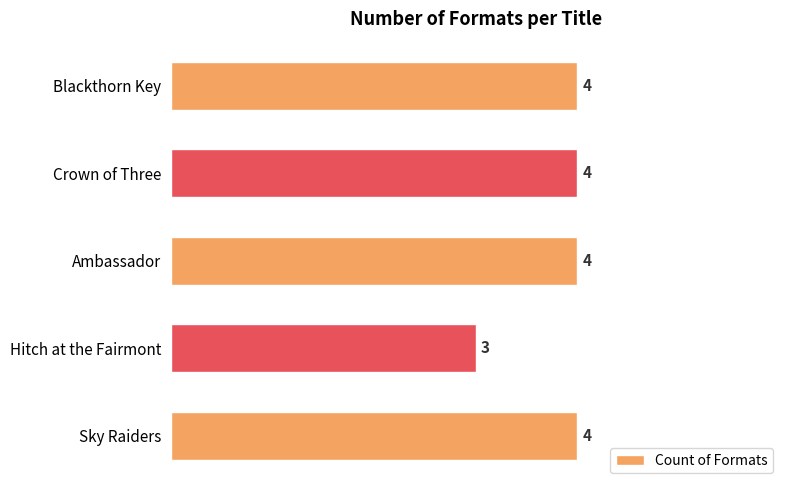

What is the minimum value shown in the chart?

3